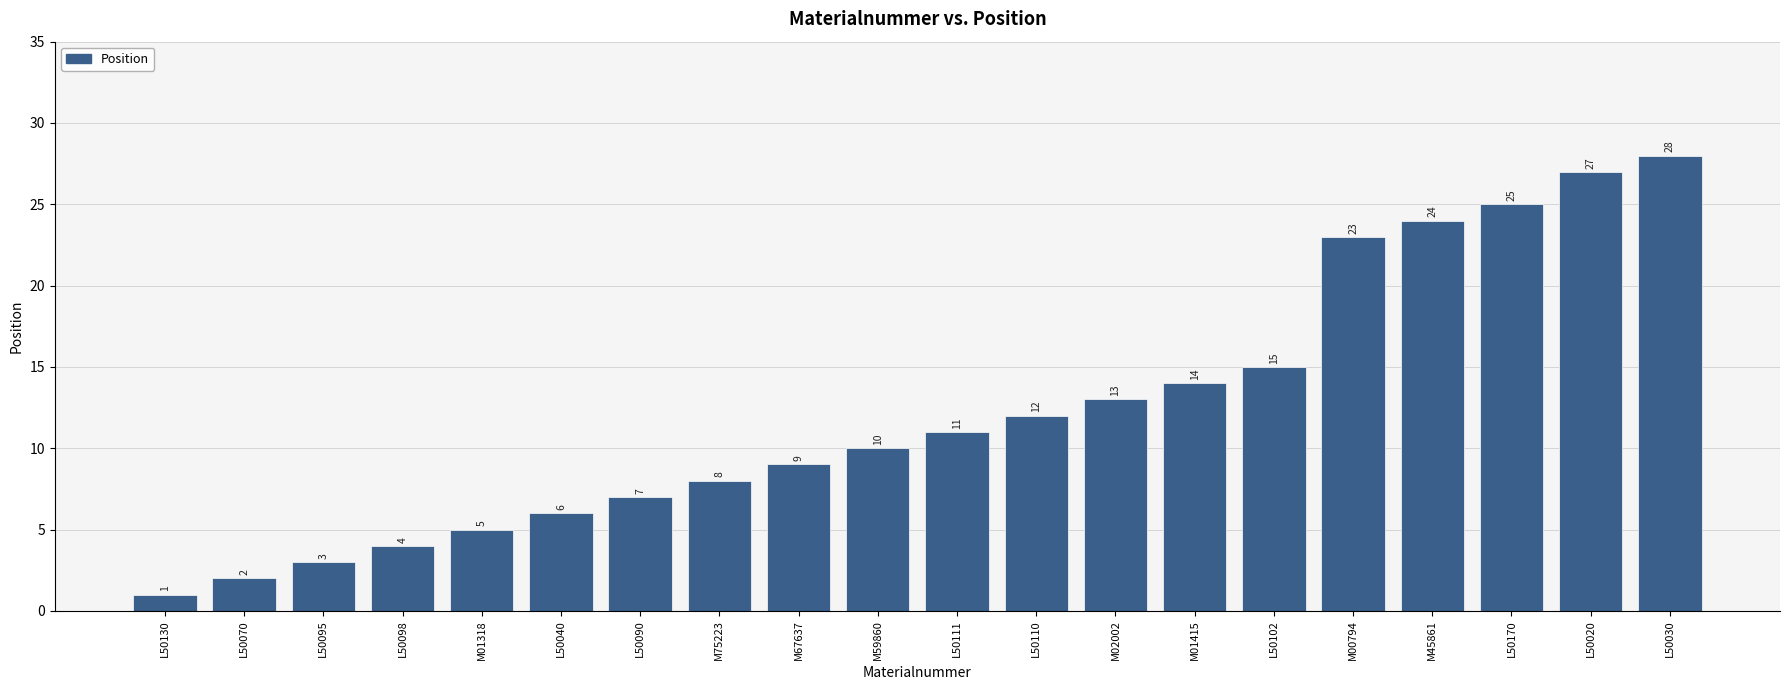

At which label is the value closest to 14?

M01415